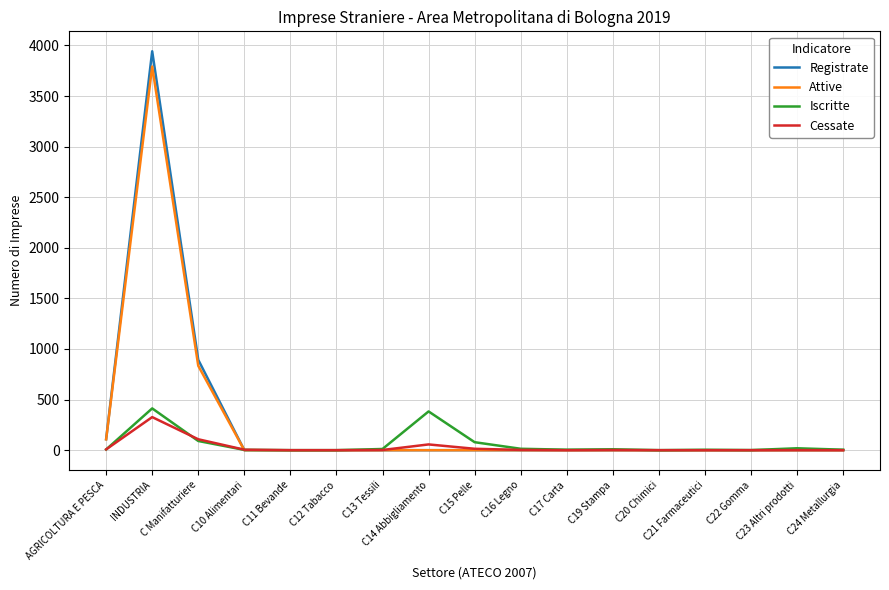

At which label is Registrate closest to 1971?

C Manifatturiere